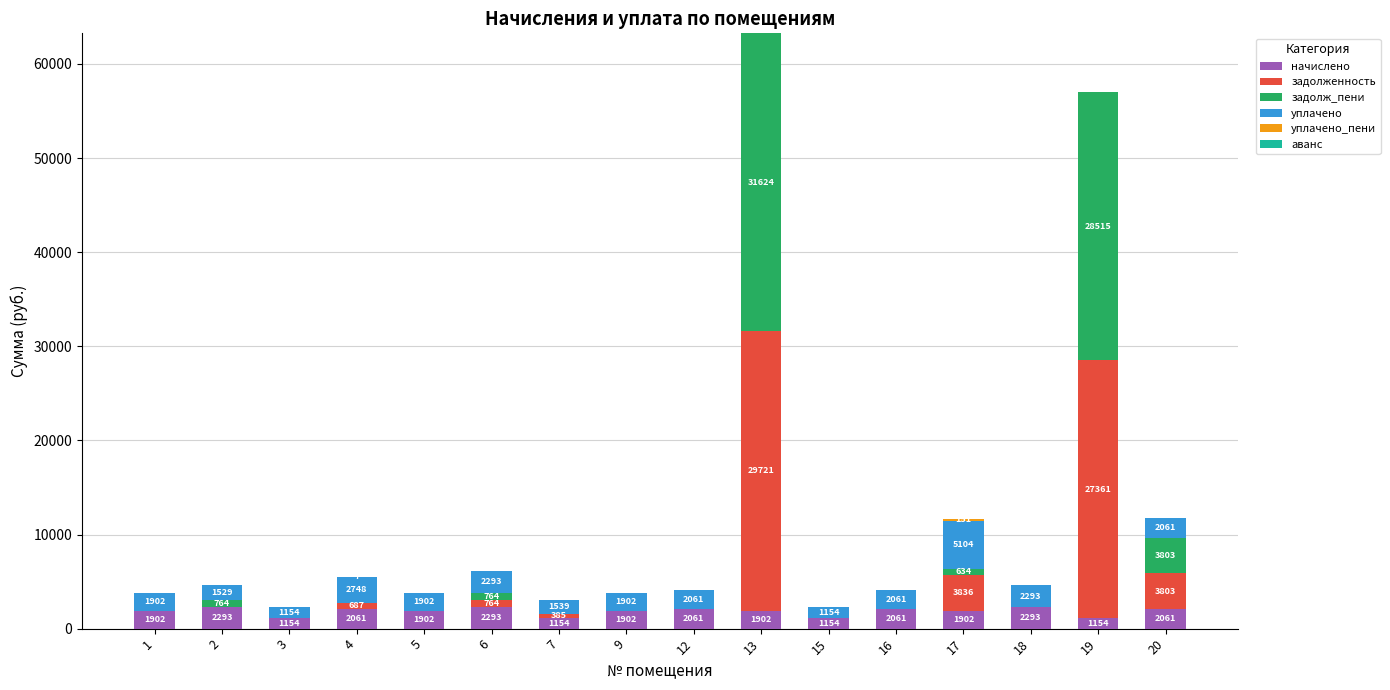

Does the chart contain stacked bars?

Yes